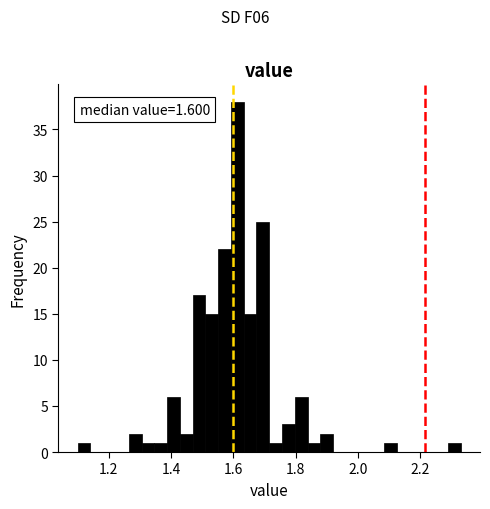

Read against the x-axis, roughly where is the centre of the tallest bar?

1.62